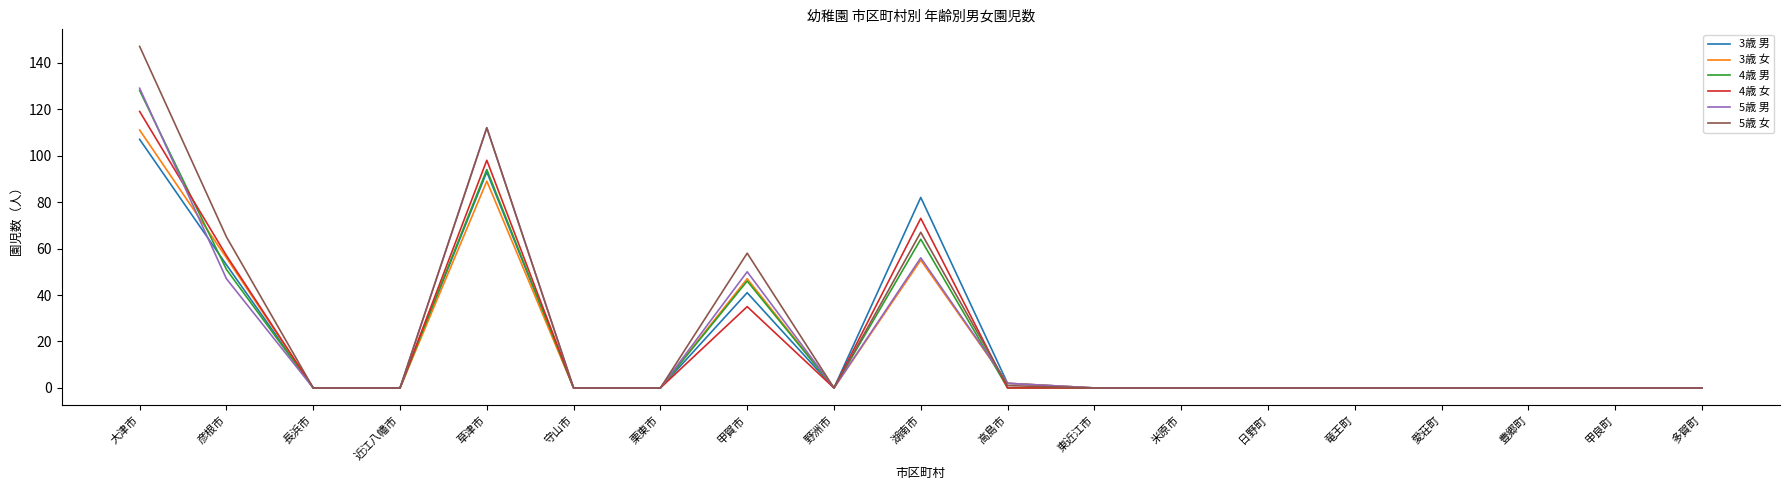

Is the value of 4歳 女 at 湖南市 greater than the value of 5歳 女 at 大津市?

No